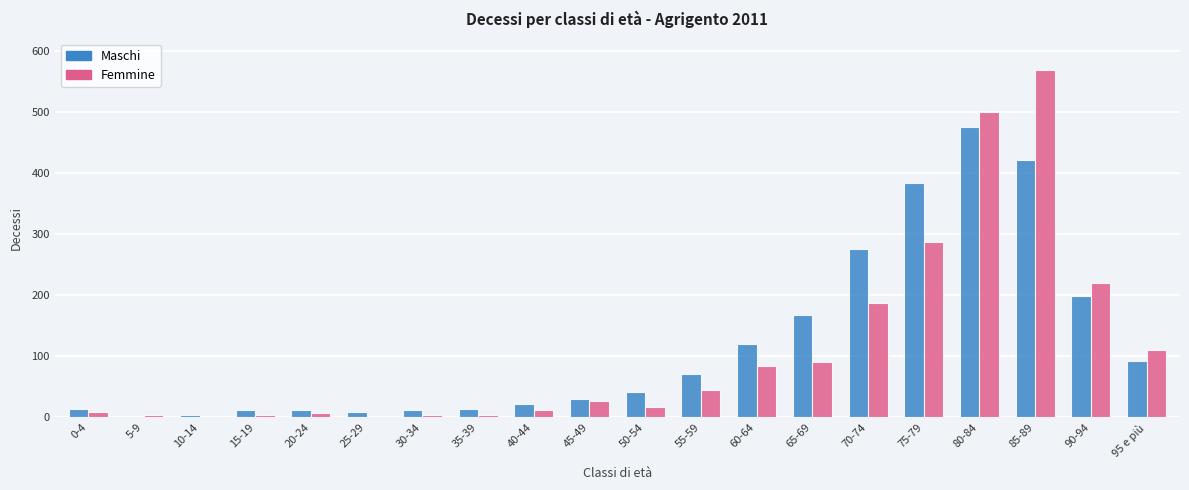

Which series changed the most between 65-69 and 90-94?

Femmine